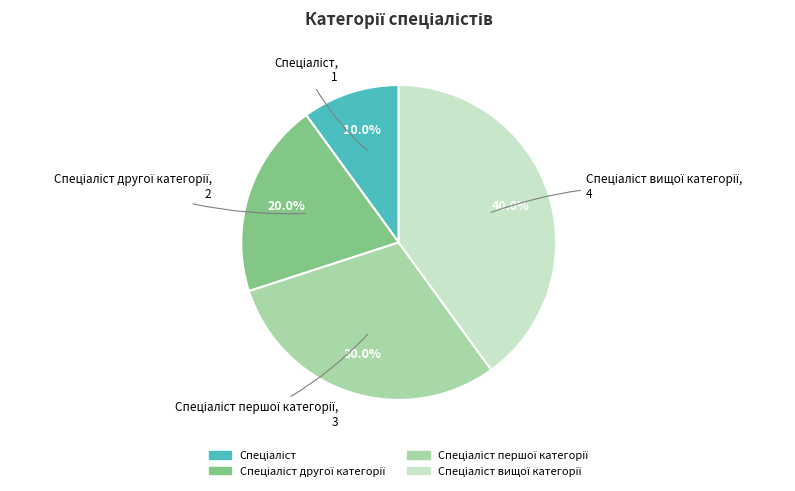

Does any single category account for the majority?

No